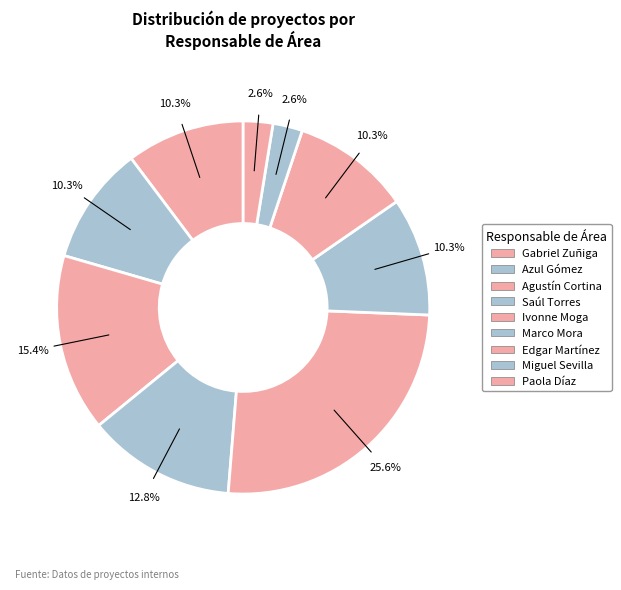

Which category has the biggest portion of the pie?

Ivonne Moga